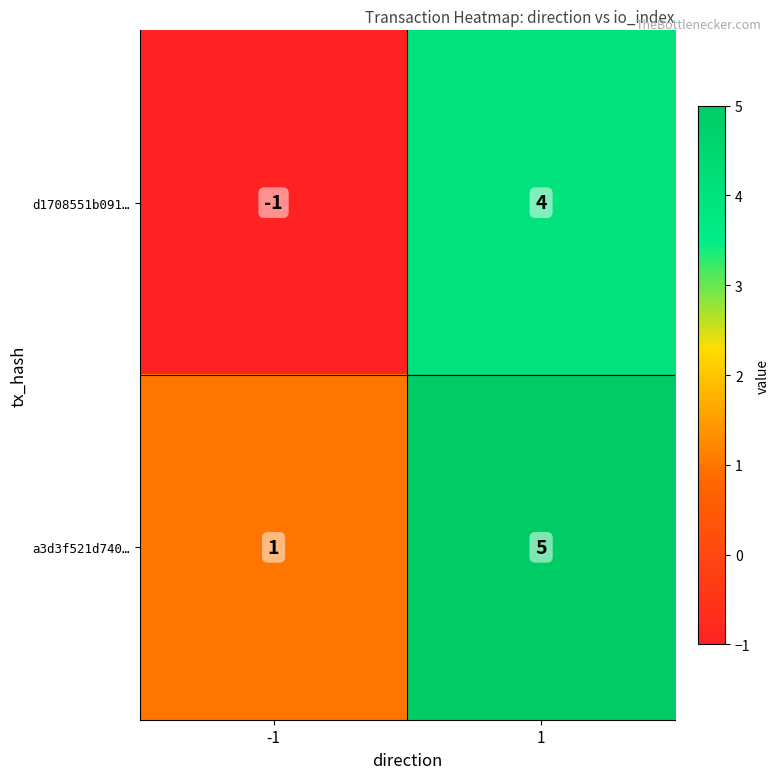

How many categories are shown in the chart?

2